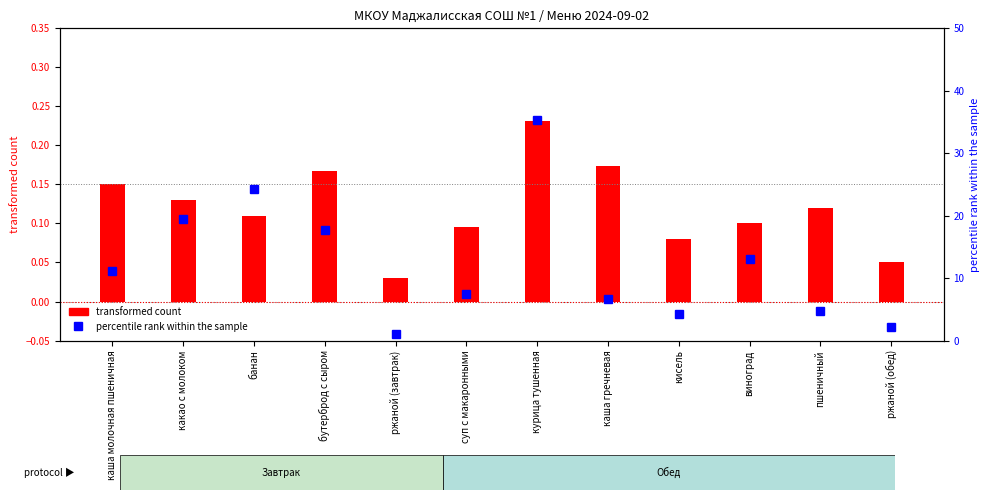

At which label is the value closest to 18?

бутерброд с сыром